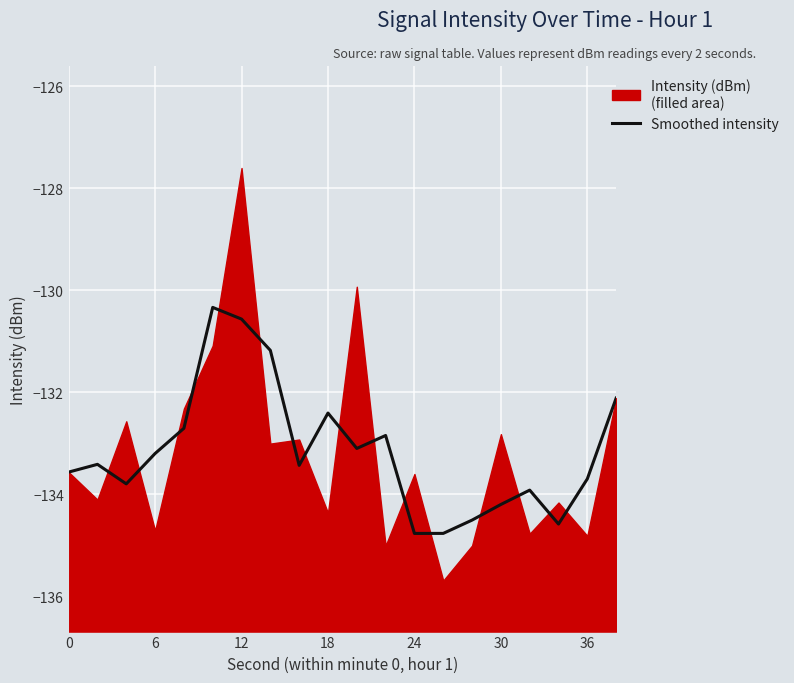

True or false: Smoothed intensity has a value of -187.4 at 0.

False